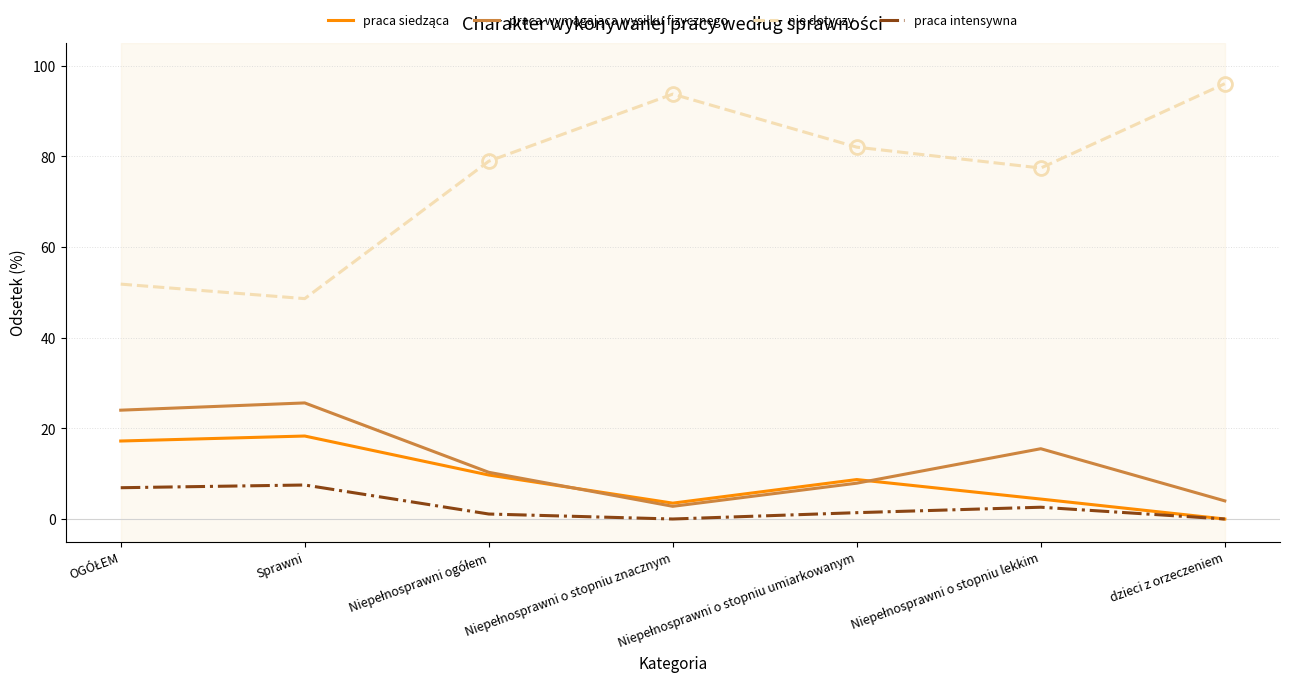

What position from the left is Niepełnosprawni o stopniu umiarkowanym?

5